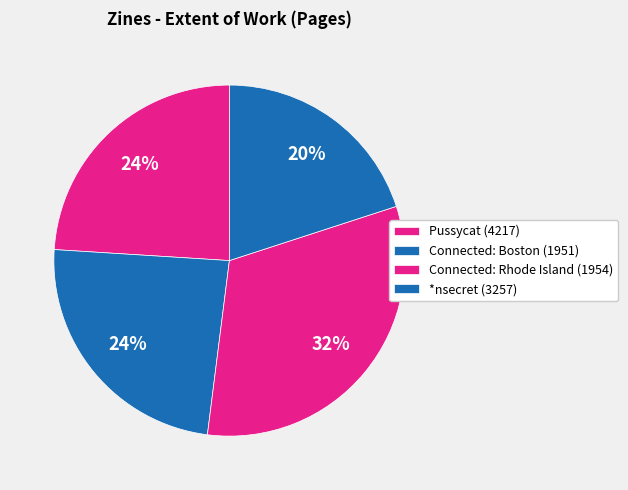

What is the total percentage of Connected: Rhode Island (1954) and Connected: Boston (1951)?

56.0%